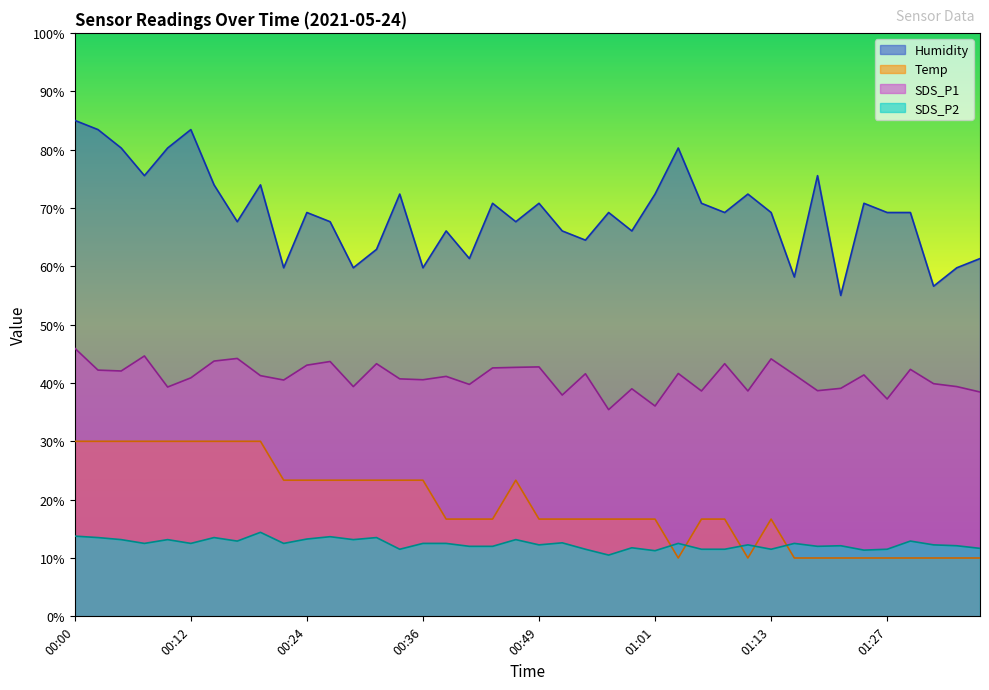

How many distinct data groups are displayed?

4